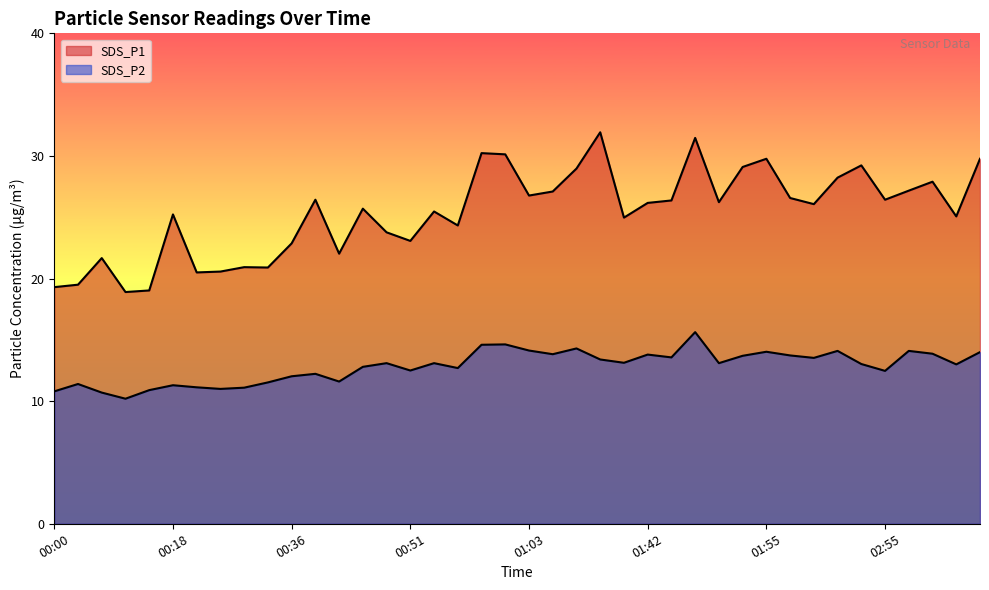

What is the sum of the SDS_P1 values at 00:46 and 02:58?

50.9